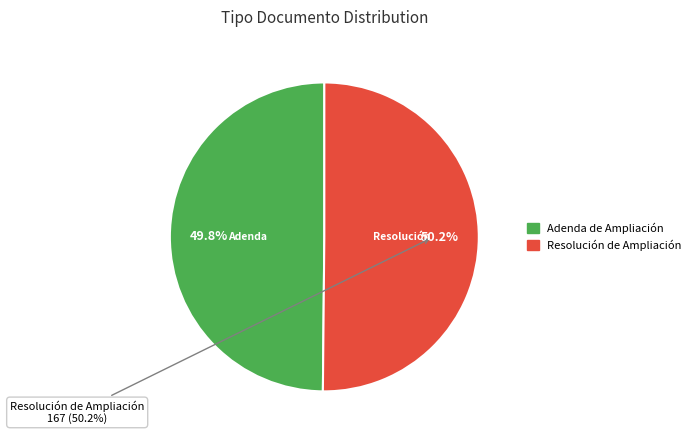

Is it true that Resolución de Ampliación is 50% of the pie?

True